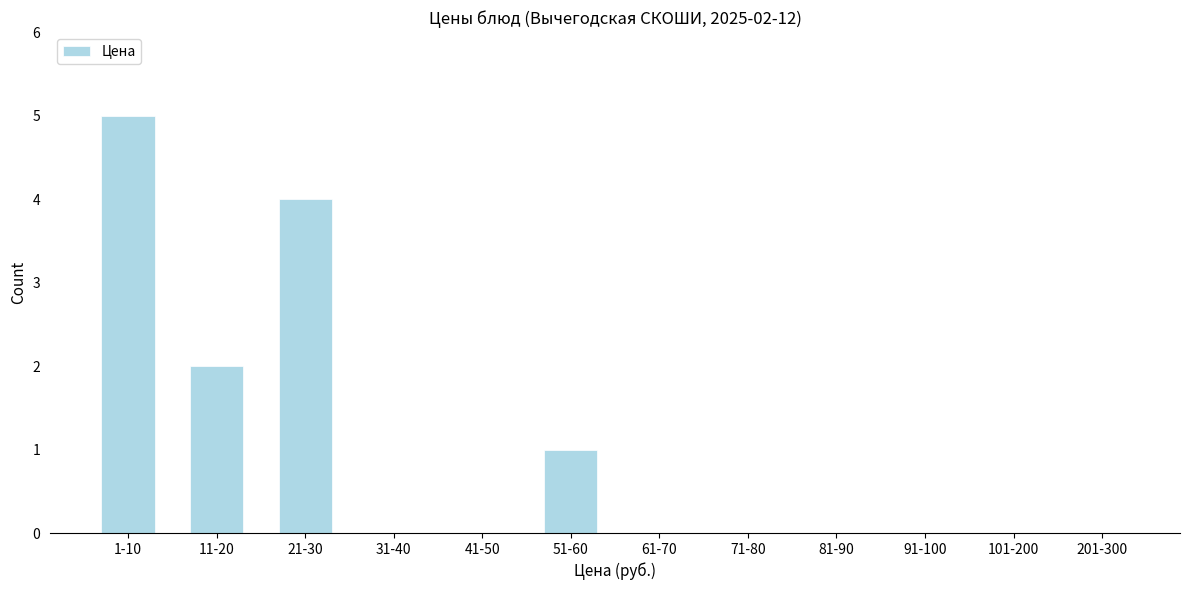

Reading left to right, what are all the values shown in this chart?

1-10=5	11-20=2	21-30=4	31-40=0	41-50=0	51-60=1	61-70=0	71-80=0	81-90=0	91-100=0	101-200=0	201-300=0